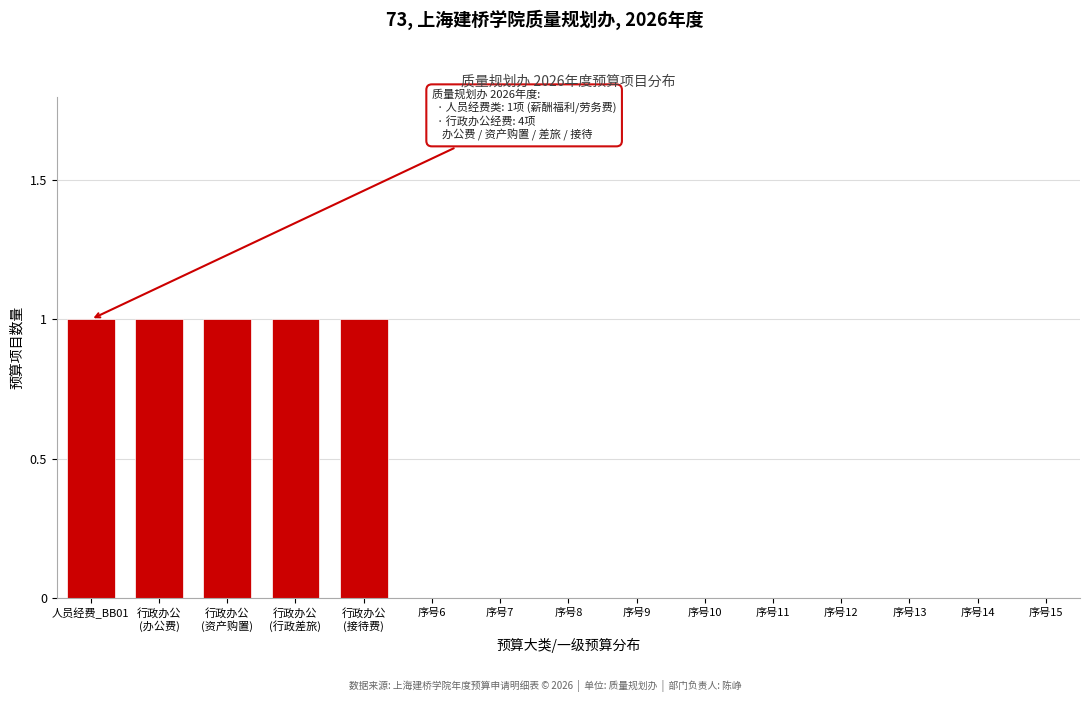

What is the sum of all values?

5